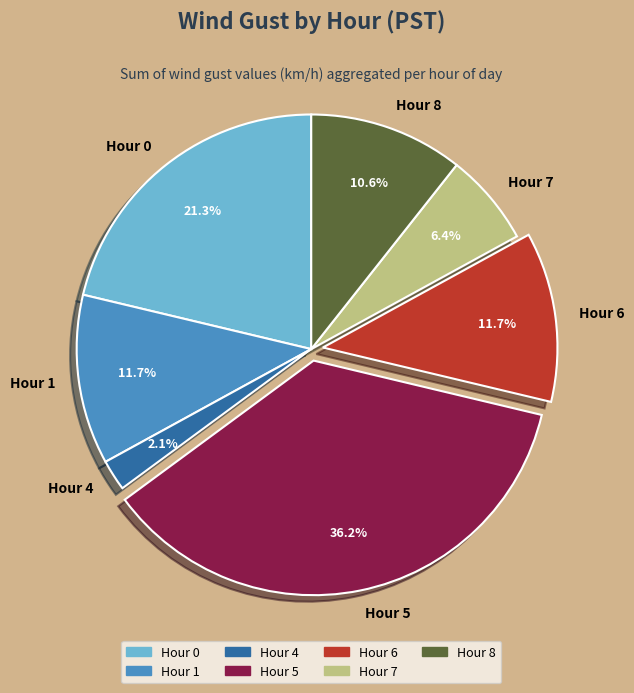

What percentage is the Hour 6 slice, to the nearest percent?

12%